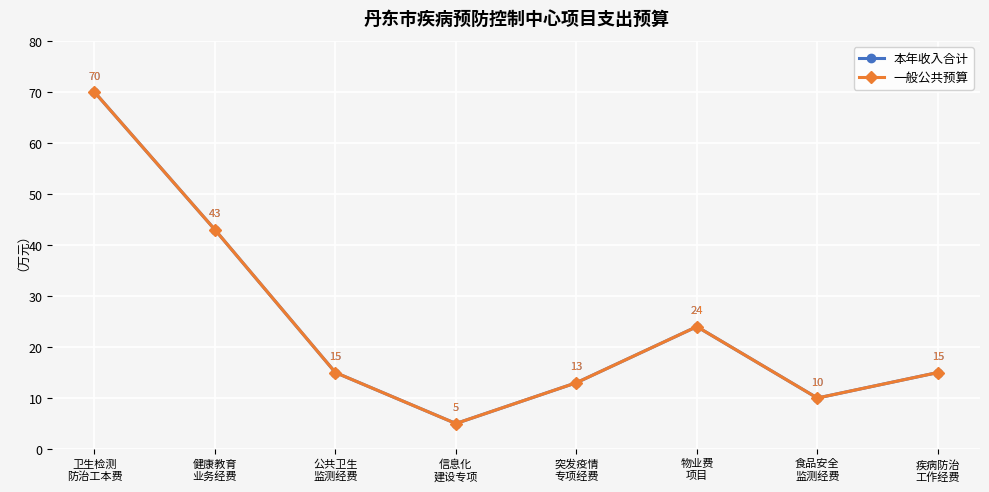

At which category does 一般公共预算 reach its first local valley?

信息化
建设专项